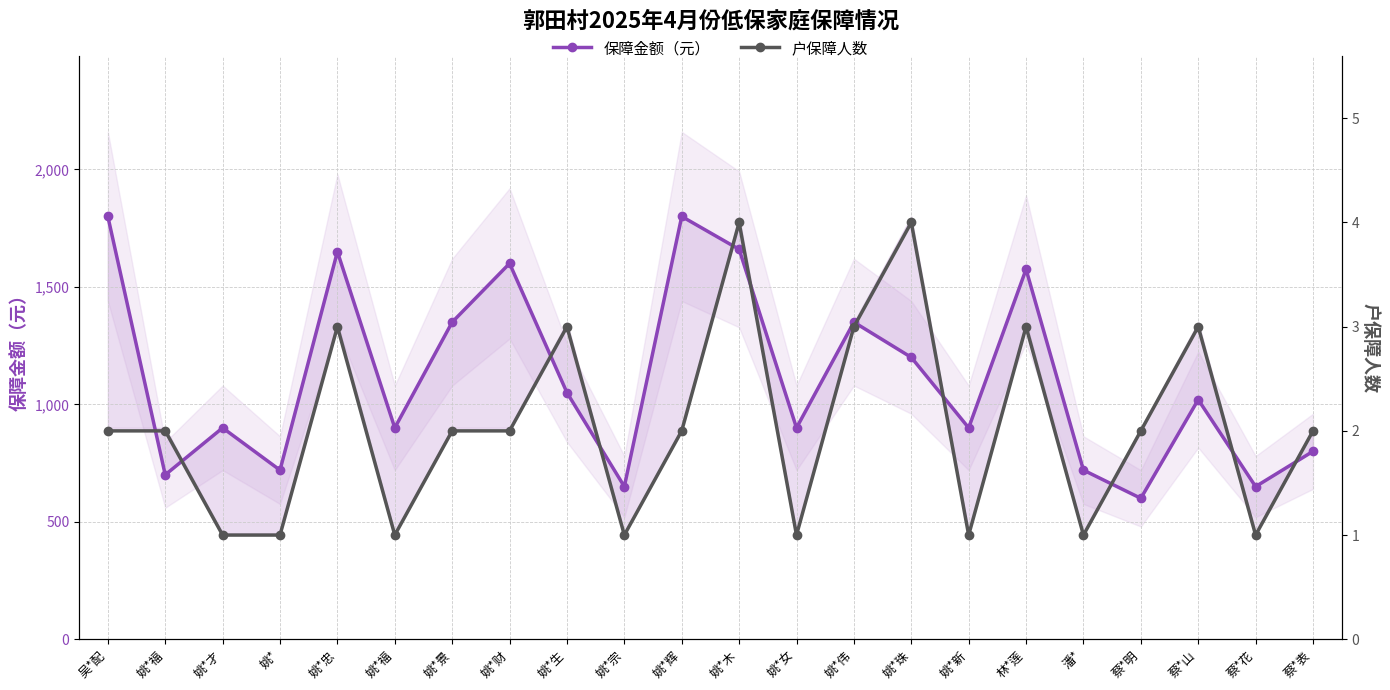

At which category is the sum across all series the highest?

吴*配